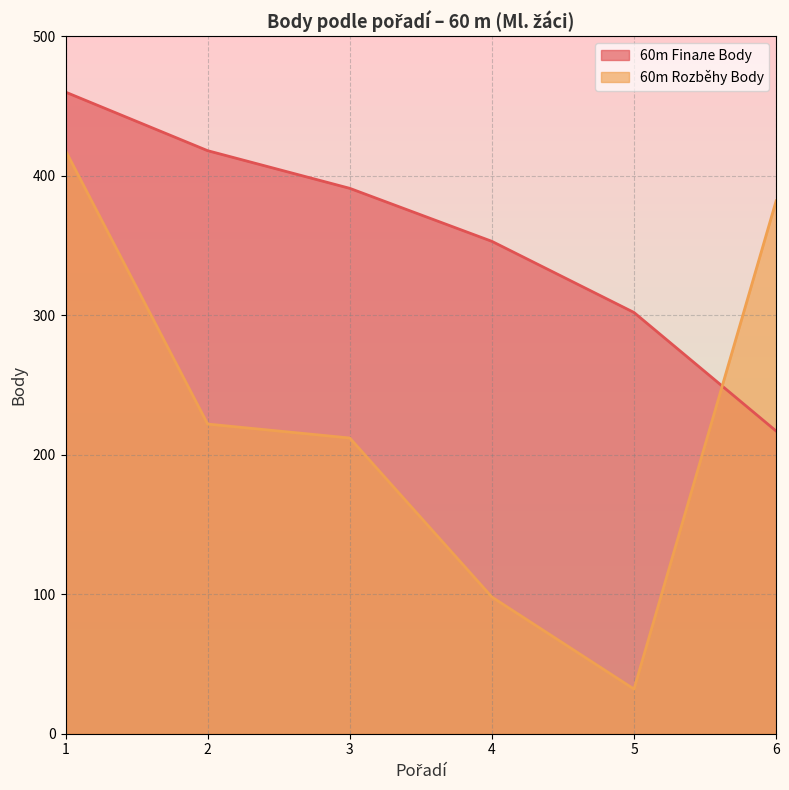

What is the total value across all series at 4?

451